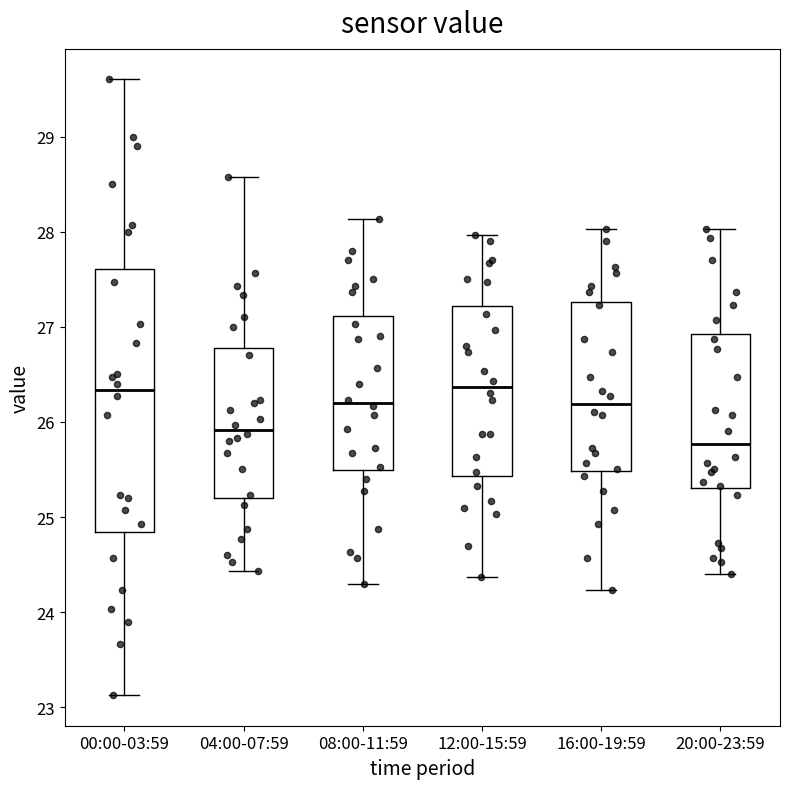

Reading left to right, read every box against the y-axis: the position of its median line, the range the box covers, and the ends of its whiskers. The values are not printed on the chart, so give them approximately, as read against the axis.

00:00-03:59: median 26.3, box 24.8 to 27.6, whiskers 23.1 to 29.6
04:00-07:59: median 25.9, box 25.2 to 26.8, whiskers 24.4 to 28.6
08:00-11:59: median 26.2, box 25.5 to 27.1, whiskers 24.3 to 28.1
12:00-15:59: median 26.4, box 25.4 to 27.2, whiskers 24.4 to 28.0
16:00-19:59: median 26.2, box 25.5 to 27.3, whiskers 24.2 to 28.0
20:00-23:59: median 25.8, box 25.3 to 26.9, whiskers 24.4 to 28.0